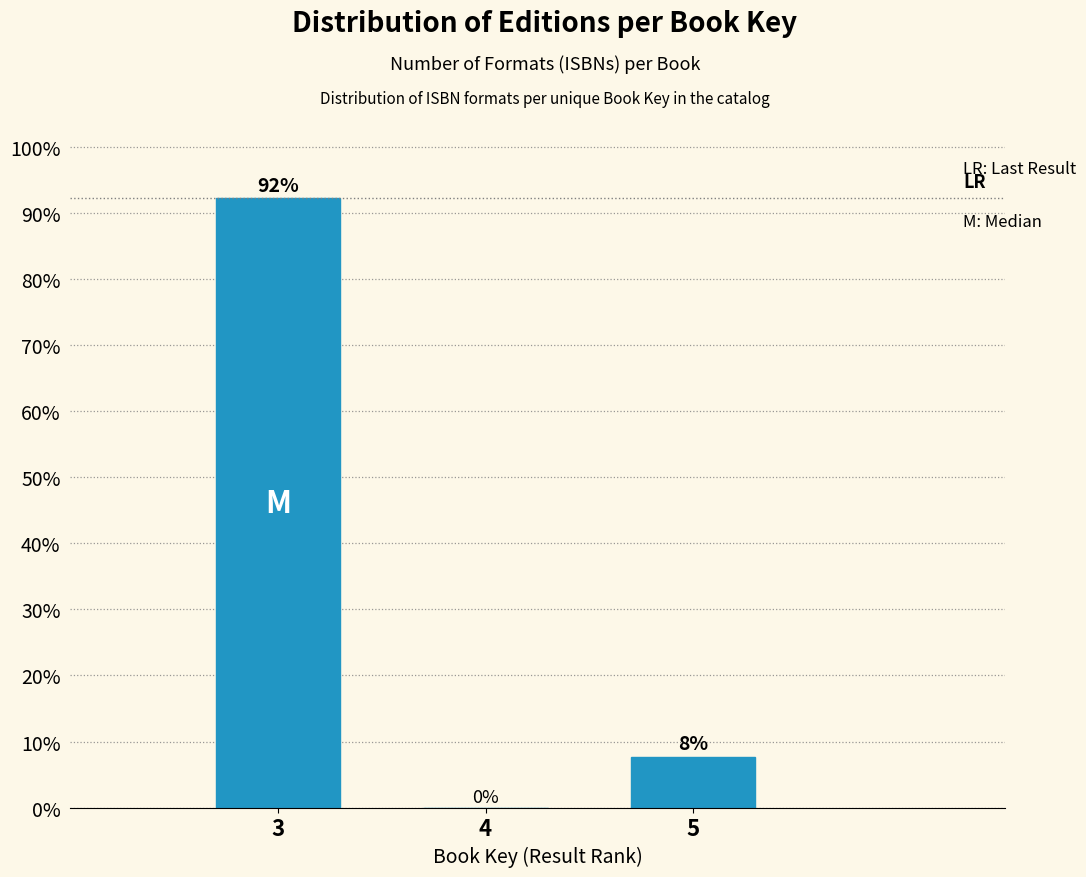

Which has a higher value, 5 or 3?

3